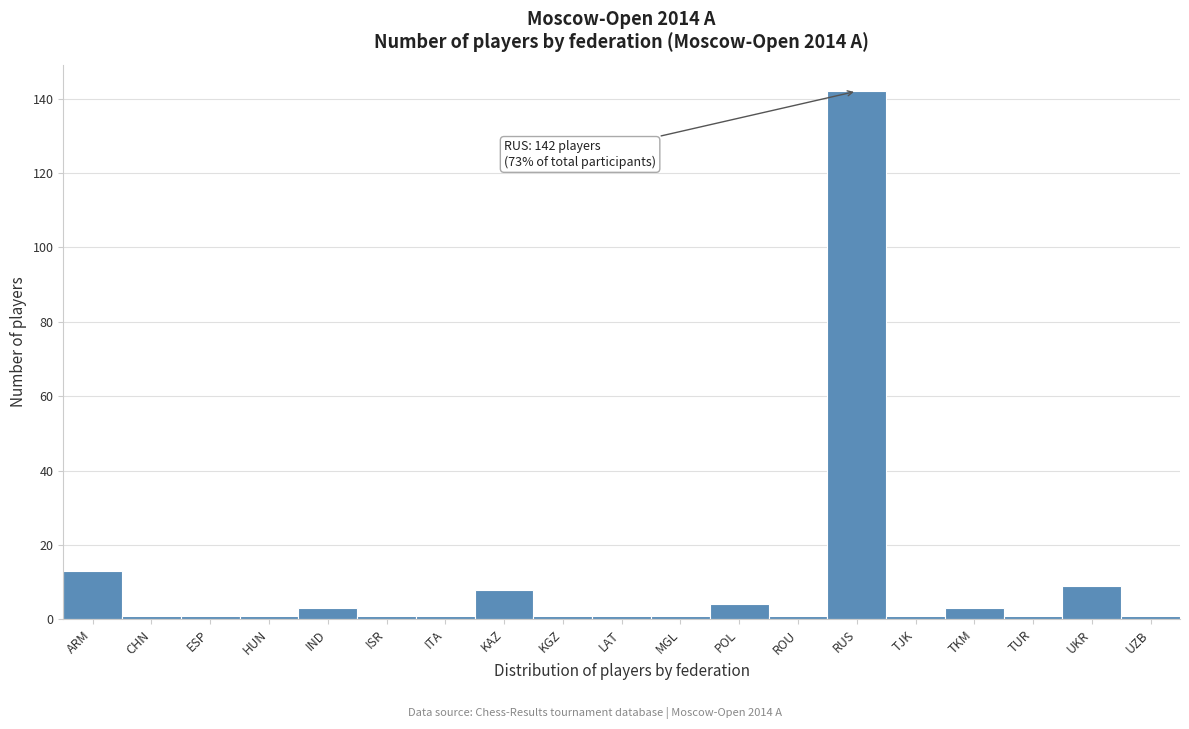

Reading left to right, extract all data points from this chart.

ARM=13	CHN=1	ESP=1	HUN=1	IND=3	ISR=1	ITA=1	KAZ=8	KGZ=1	LAT=1	MGL=1	POL=4	ROU=1	RUS=142	TJK=1	TKM=3	TUR=1	UKR=9	UZB=1